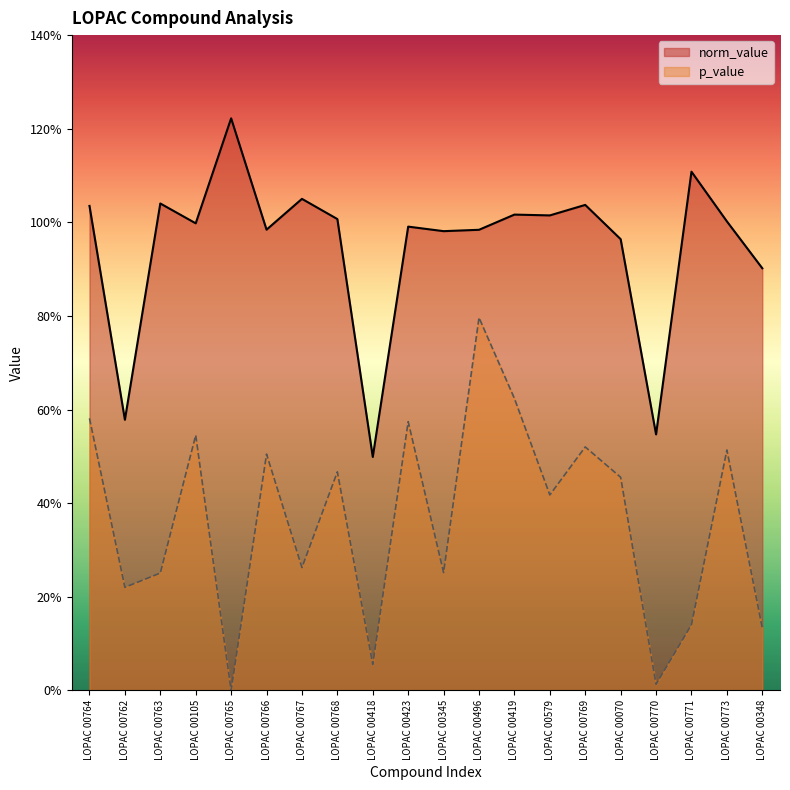

How many interior local valleys does the p_value series have?

7